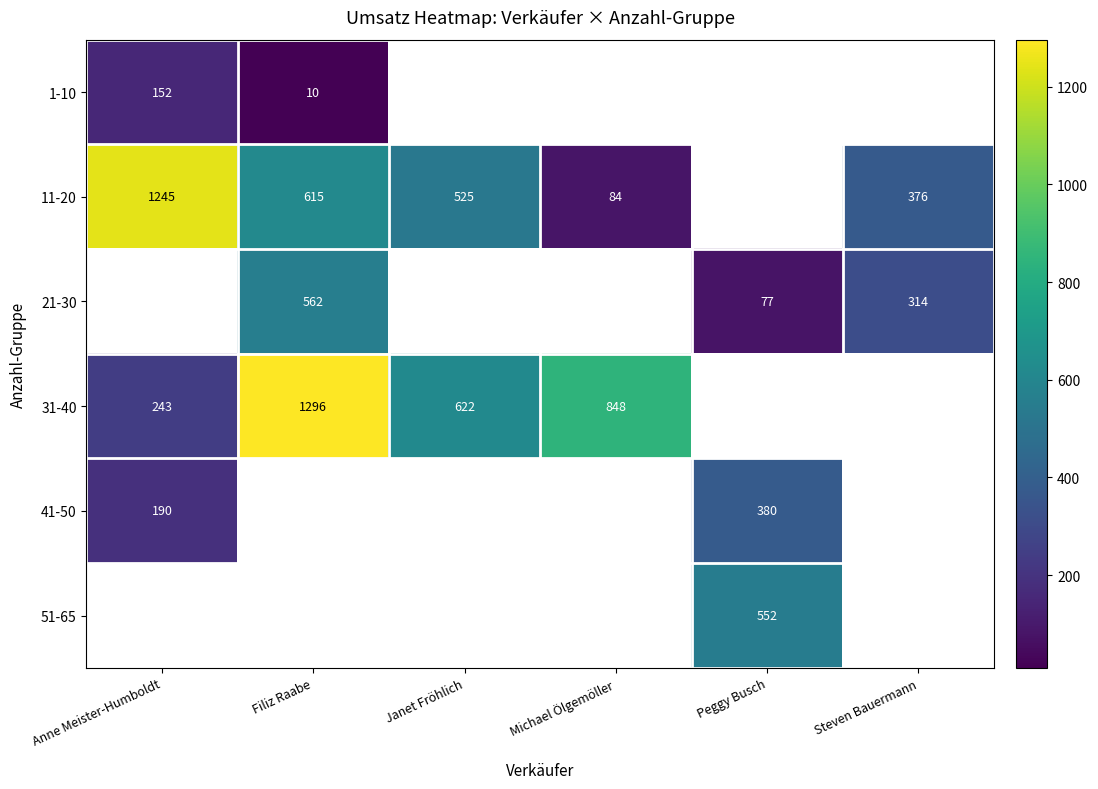

What is the difference between the highest and lowest values at Anne Meister-Humboldt?

1093.2